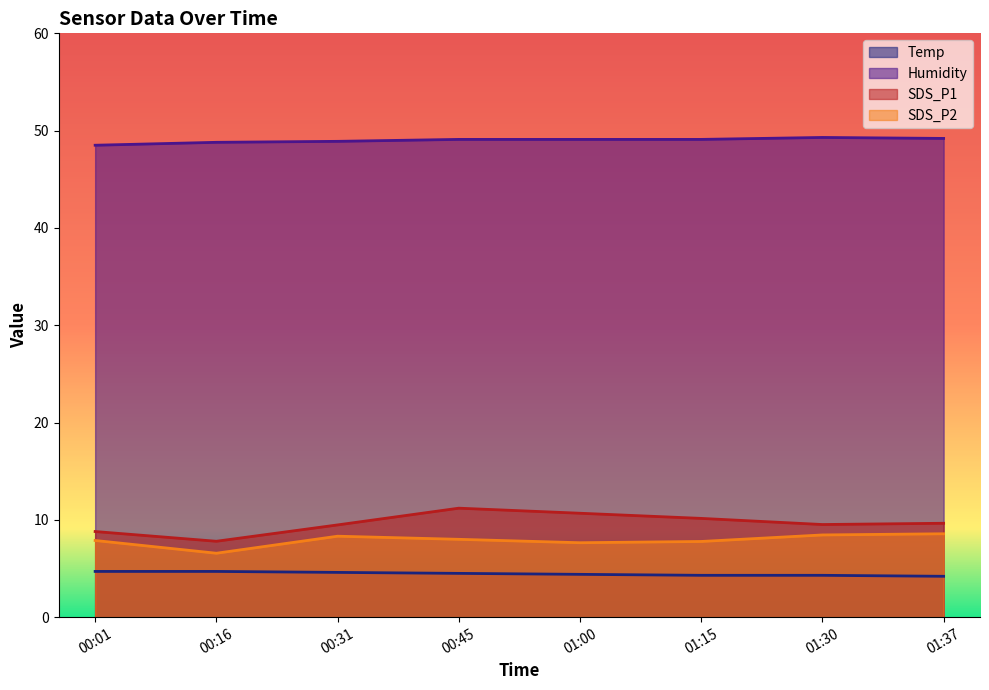

True or false: SDS_P1 and Temp cross at least once.

False